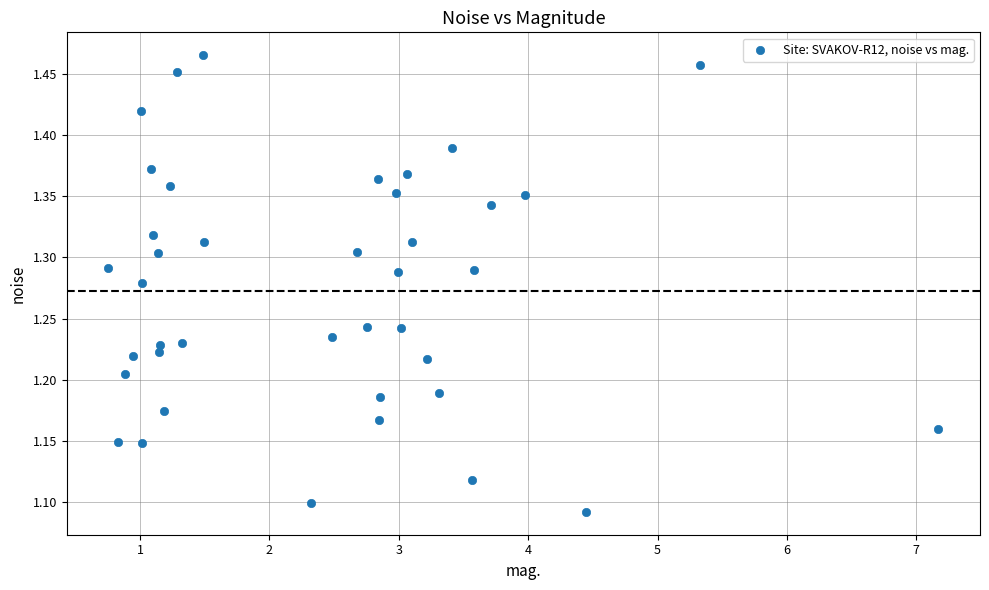

What is the range of Y values (max minus min)?

0.4